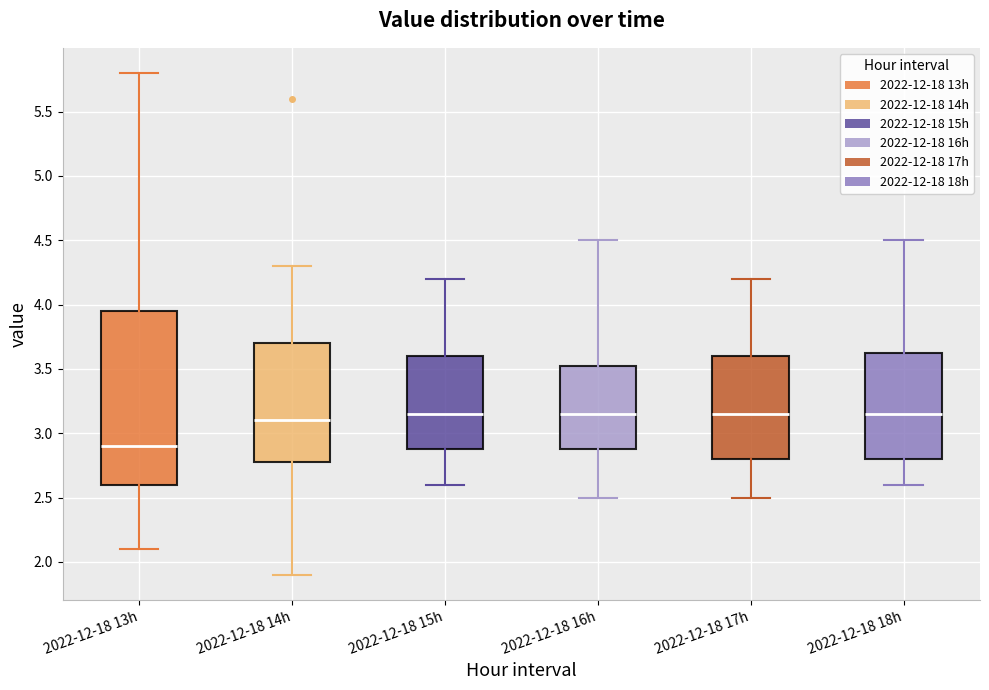

Reading left to right, read every box against the y-axis: the position of its median line, the range the box covers, and the ends of its whiskers. The values are not printed on the chart, so give them approximately, as read against the axis.

2022-12-18 13h: median 2.90, box 2.60 to 3.95, whiskers 2.10 to 5.80
2022-12-18 14h: median 3.10, box 2.80 to 3.70, whiskers 1.90 to 4.30
2022-12-18 15h: median 3.15, box 2.90 to 3.60, whiskers 2.60 to 4.20
2022-12-18 16h: median 3.15, box 2.90 to 3.55, whiskers 2.50 to 4.50
2022-12-18 17h: median 3.15, box 2.80 to 3.60, whiskers 2.50 to 4.20
2022-12-18 18h: median 3.15, box 2.80 to 3.65, whiskers 2.60 to 4.50